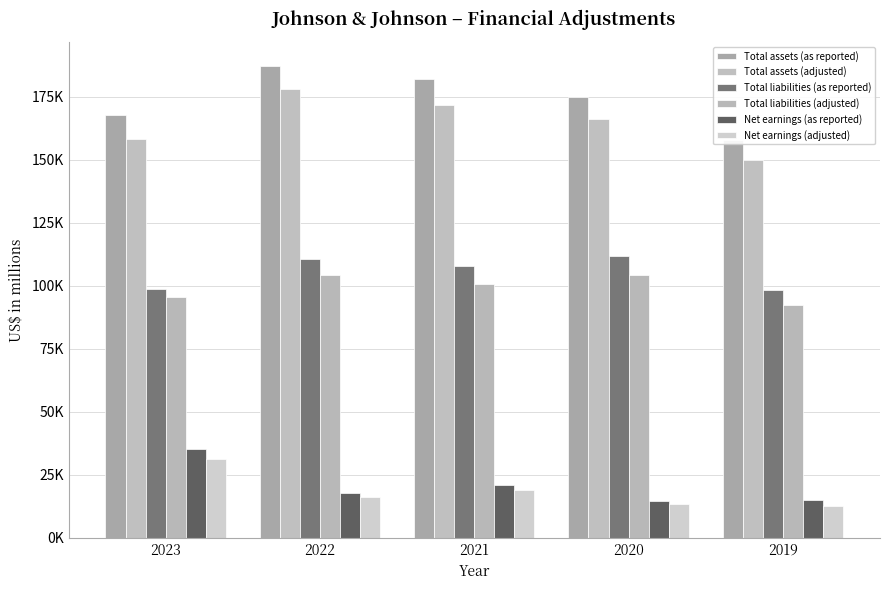

Which has a higher value, 2023 or 2022?

2022